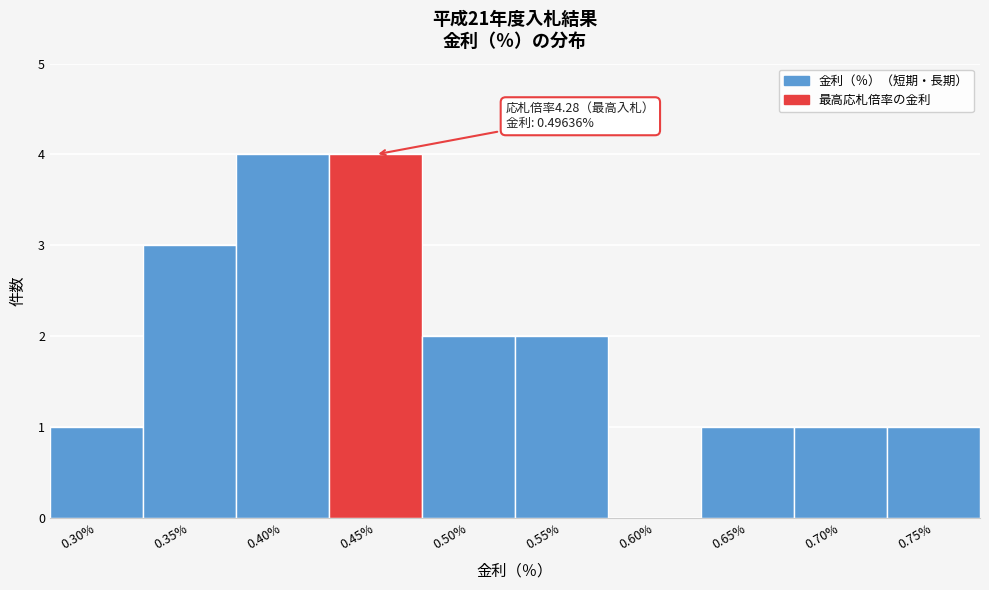

Reading left to right, extract all data points from this chart.

0.30%=1	0.35%=3	0.40%=4	0.45%=4	0.50%=2	0.55%=2	0.60%=0	0.65%=1	0.70%=1	0.75%=1